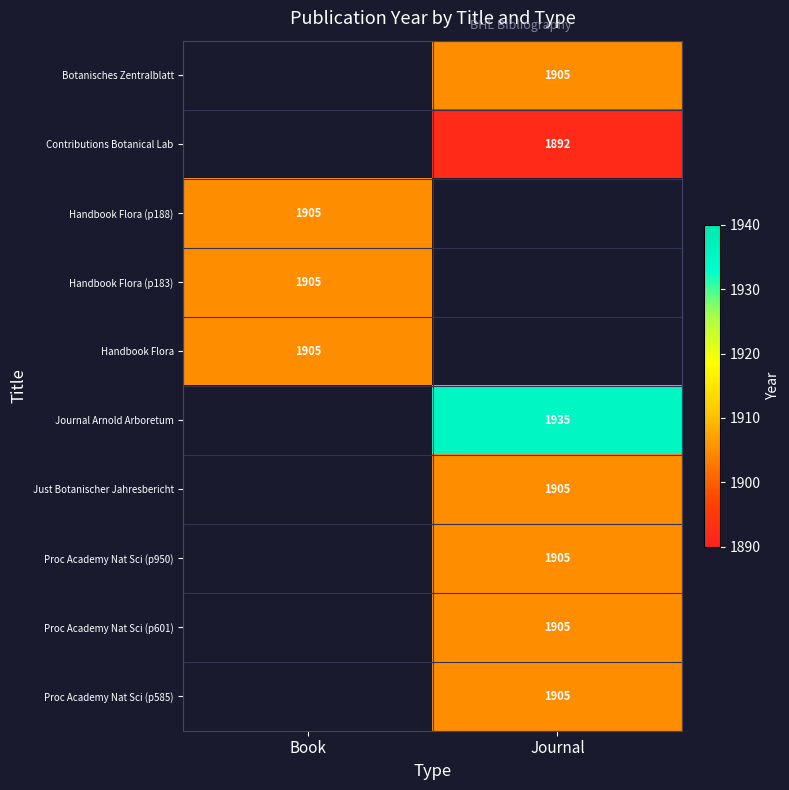

What is the greatest value displayed?

1935.0